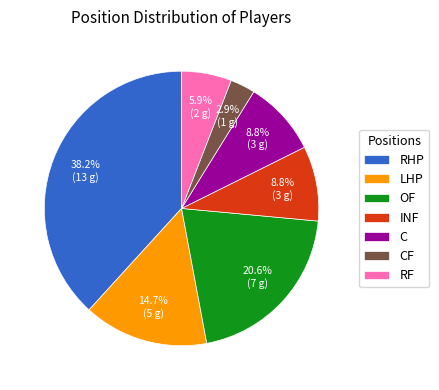

To the nearest percent, what portion does RHP represent?

38%